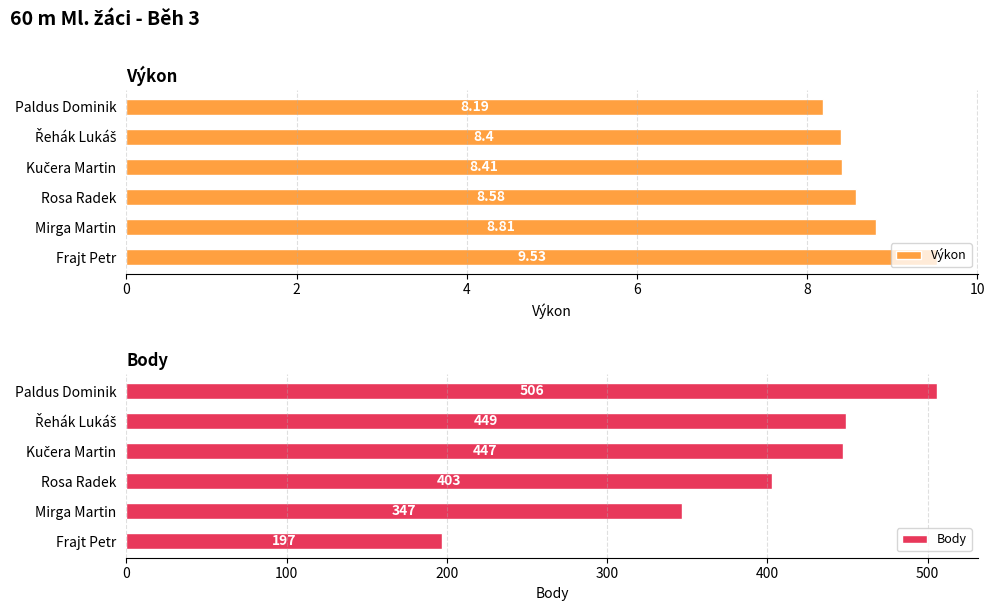

Which category has the highest value in the Výkon series?

Frajt Petr